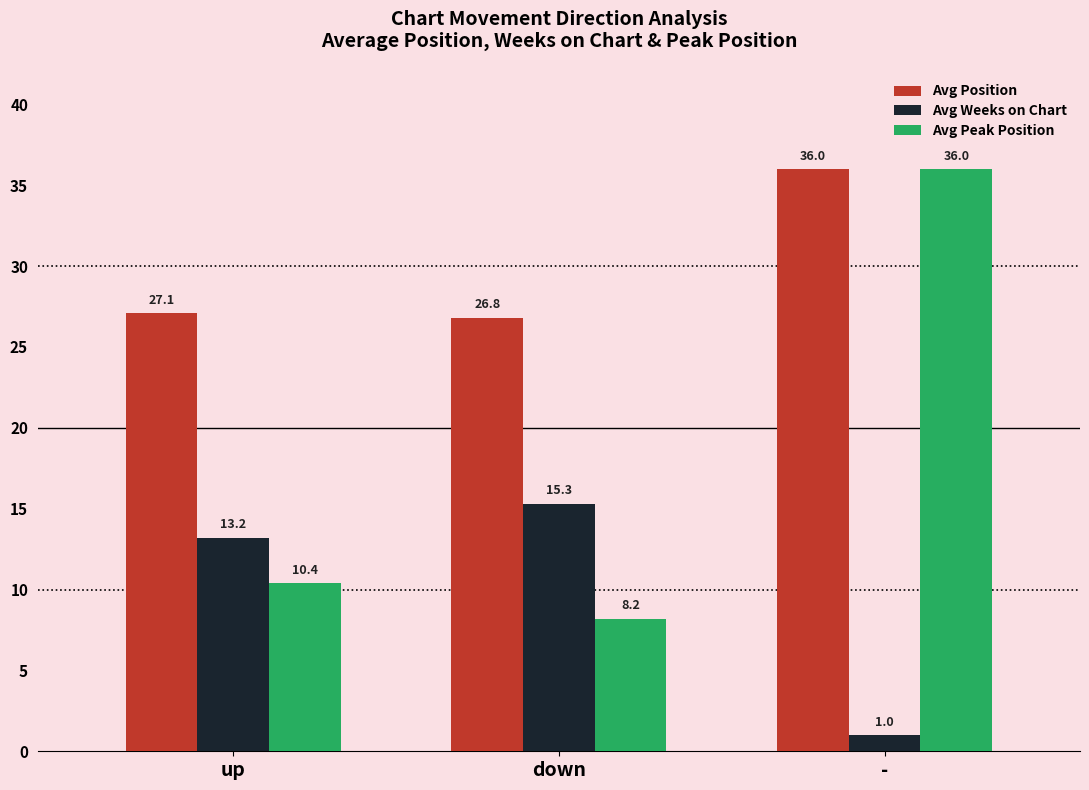

What is the difference between the second highest and minimum values in the Avg Peak Position series?

2.2